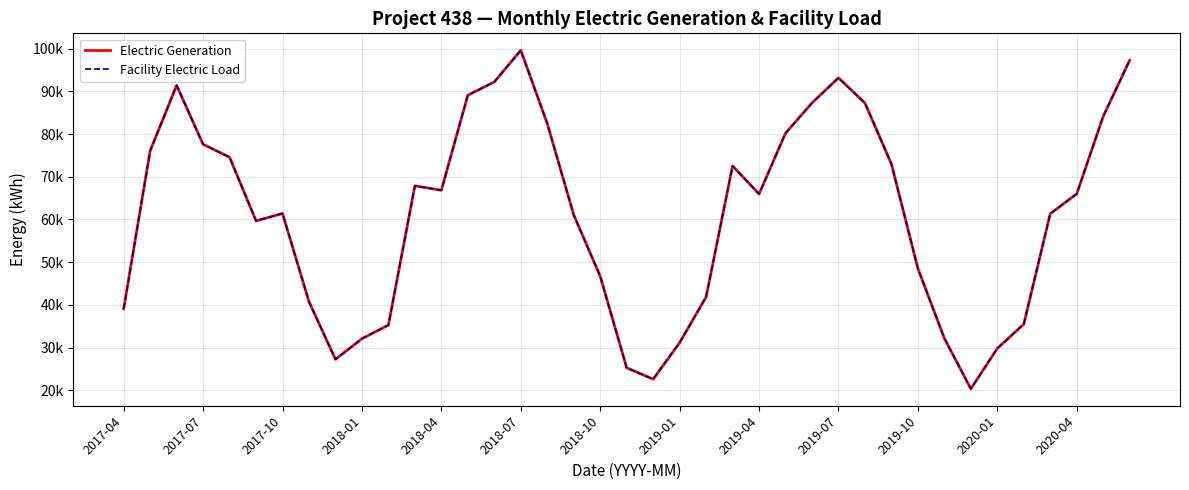

What are all the series names shown in the legend?

Electric Generation, Facility Electric Load